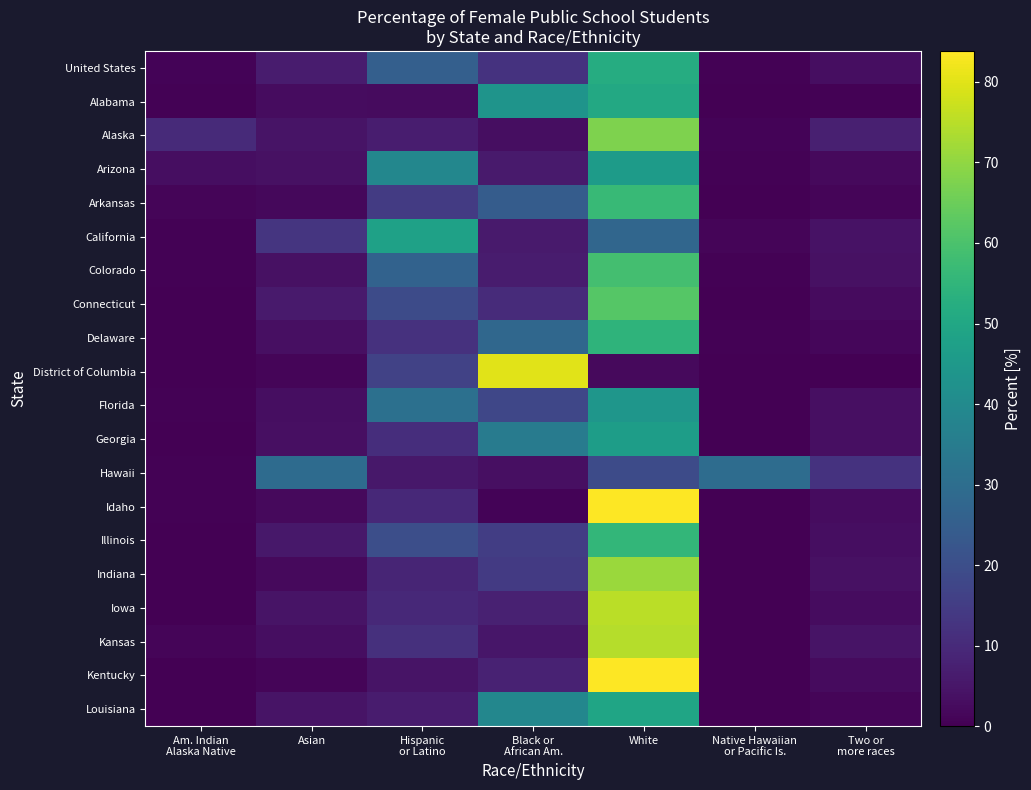

What is the difference between the maximum and minimum values in the Colorado series?

58.3